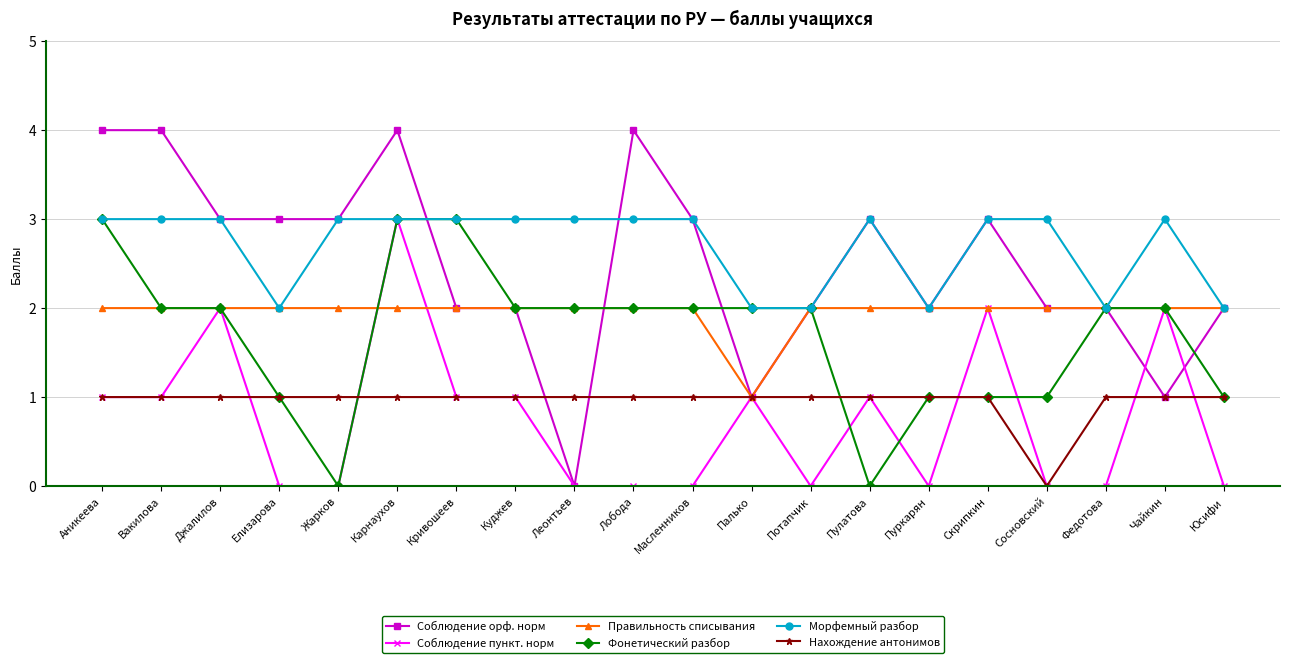

What is the label of the 12th point from the left?

Палько